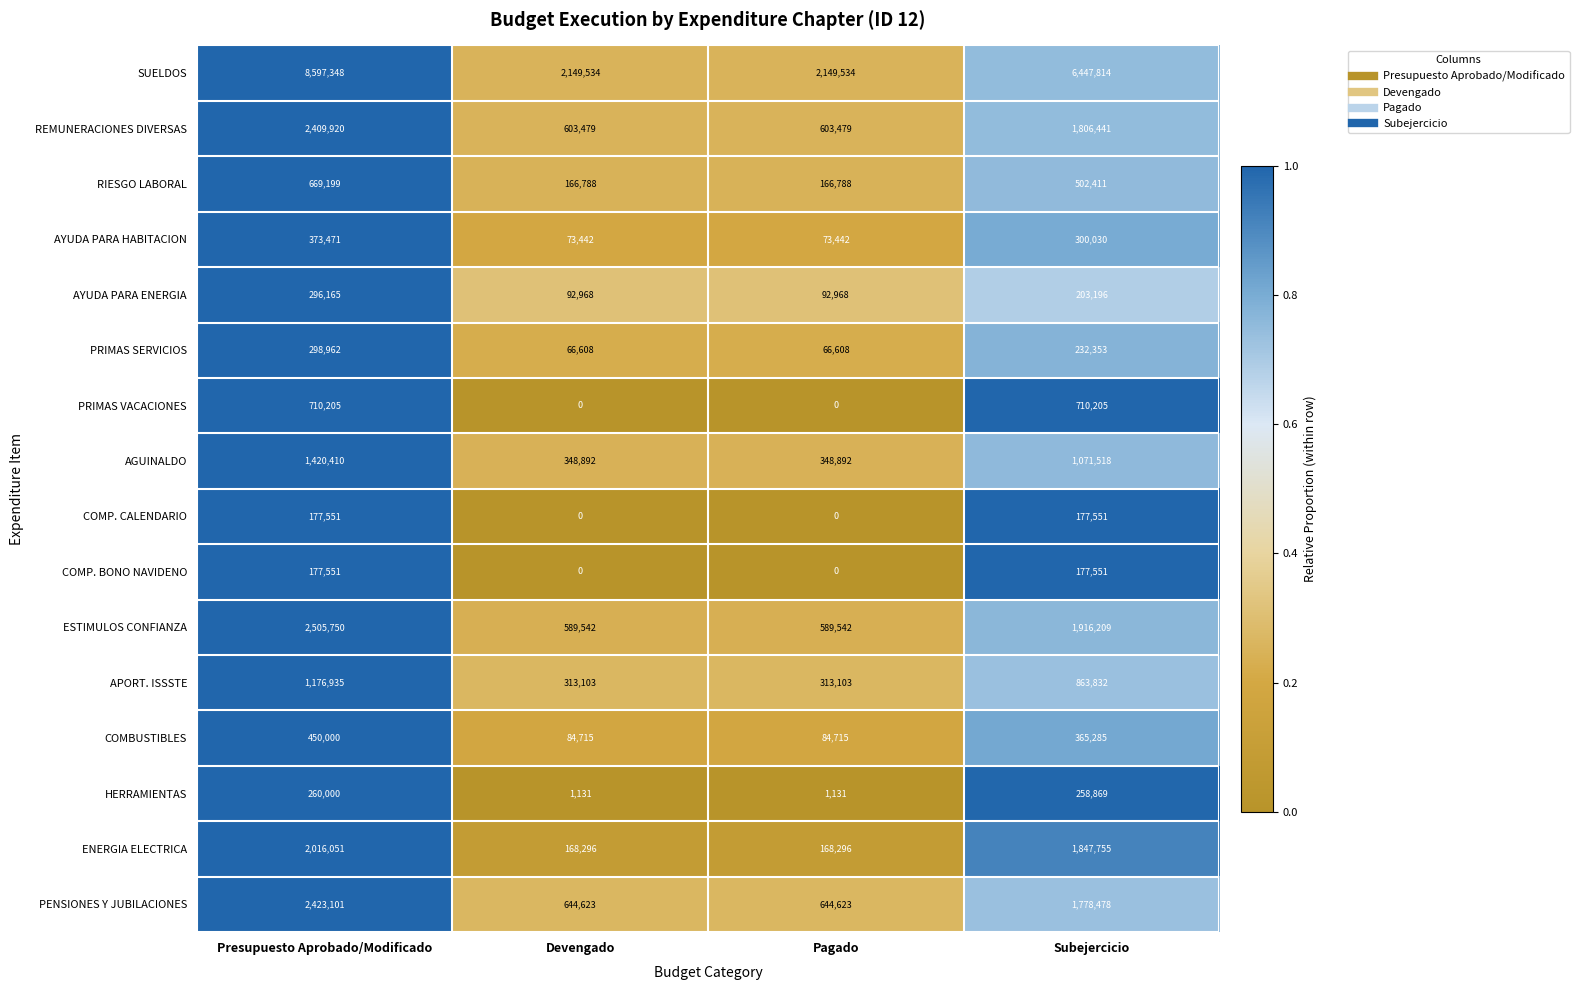

Which series has the largest total across all categories?

SUELDOS